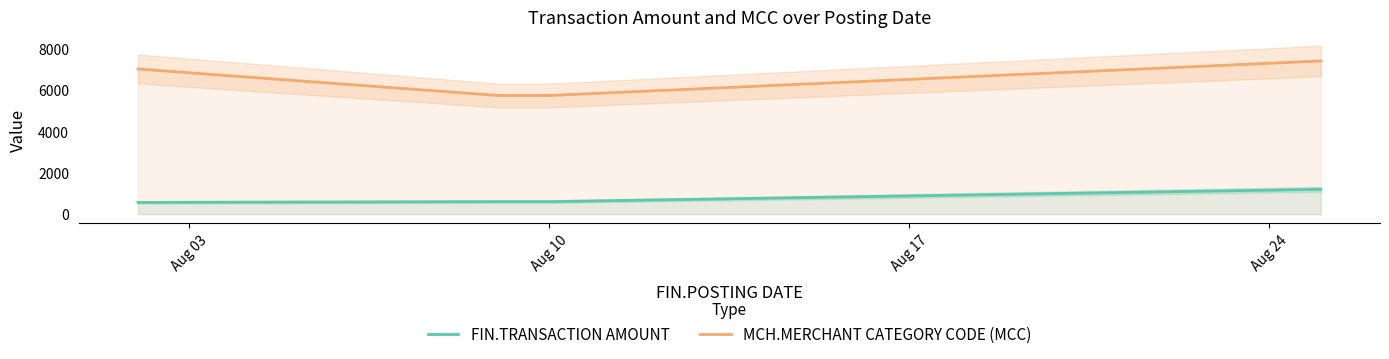

Which series has the largest range (max minus min)?

MCH.MERCHANT CATEGORY CODE (MCC)